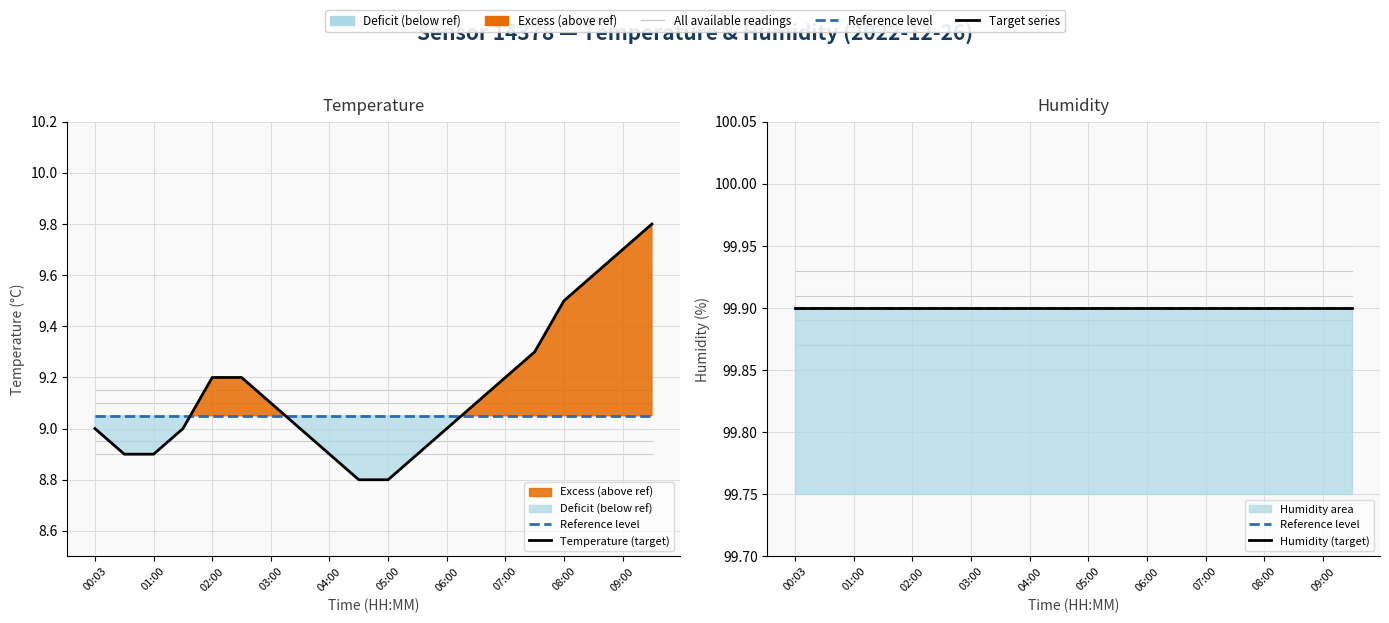

What is the sum of all Humidity (target) values?

1998.0